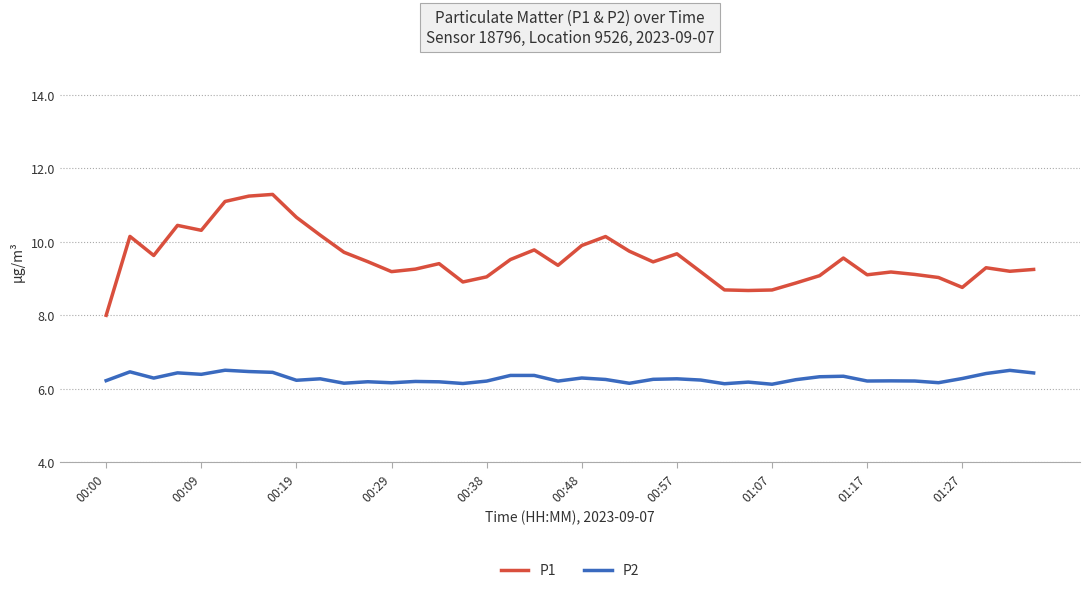

What is the minimum value for P1?

8.0